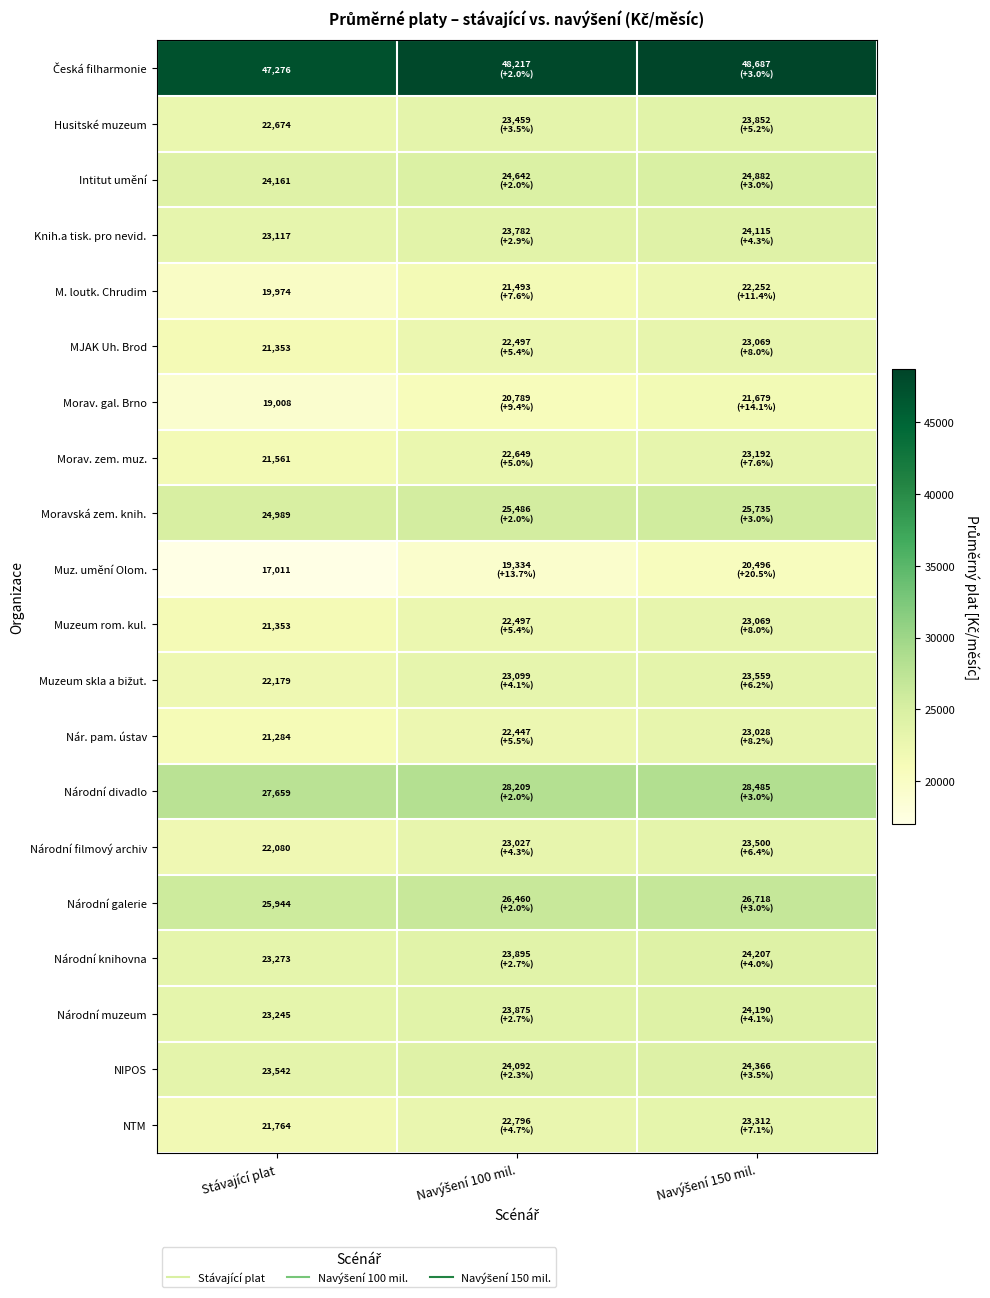

Which series has the largest range (max minus min)?

Muz. umění Olom.